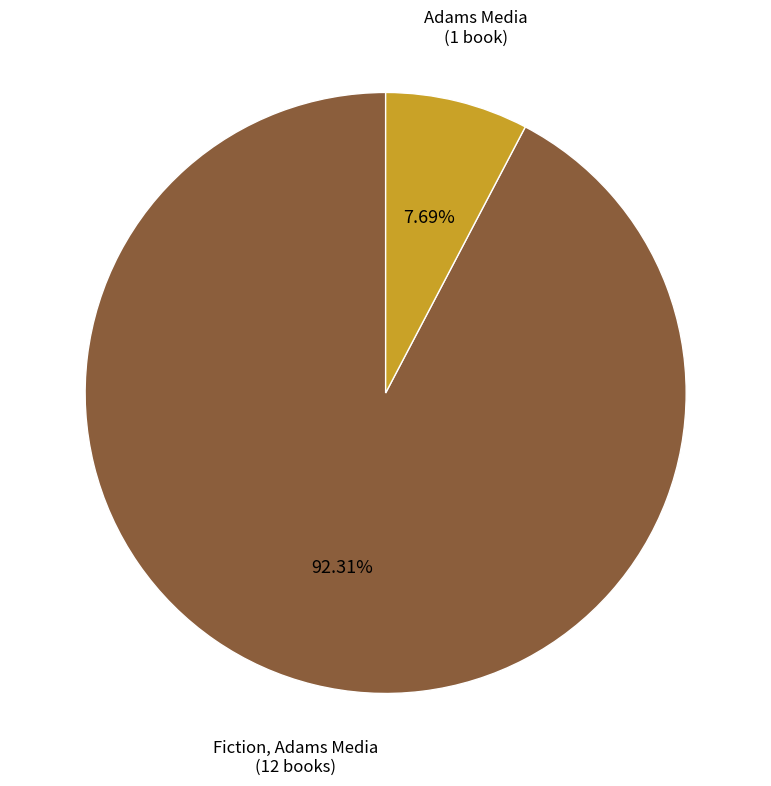

Rank the categories by value from lowest to highest.

Adams Media, Fiction, Adams Media